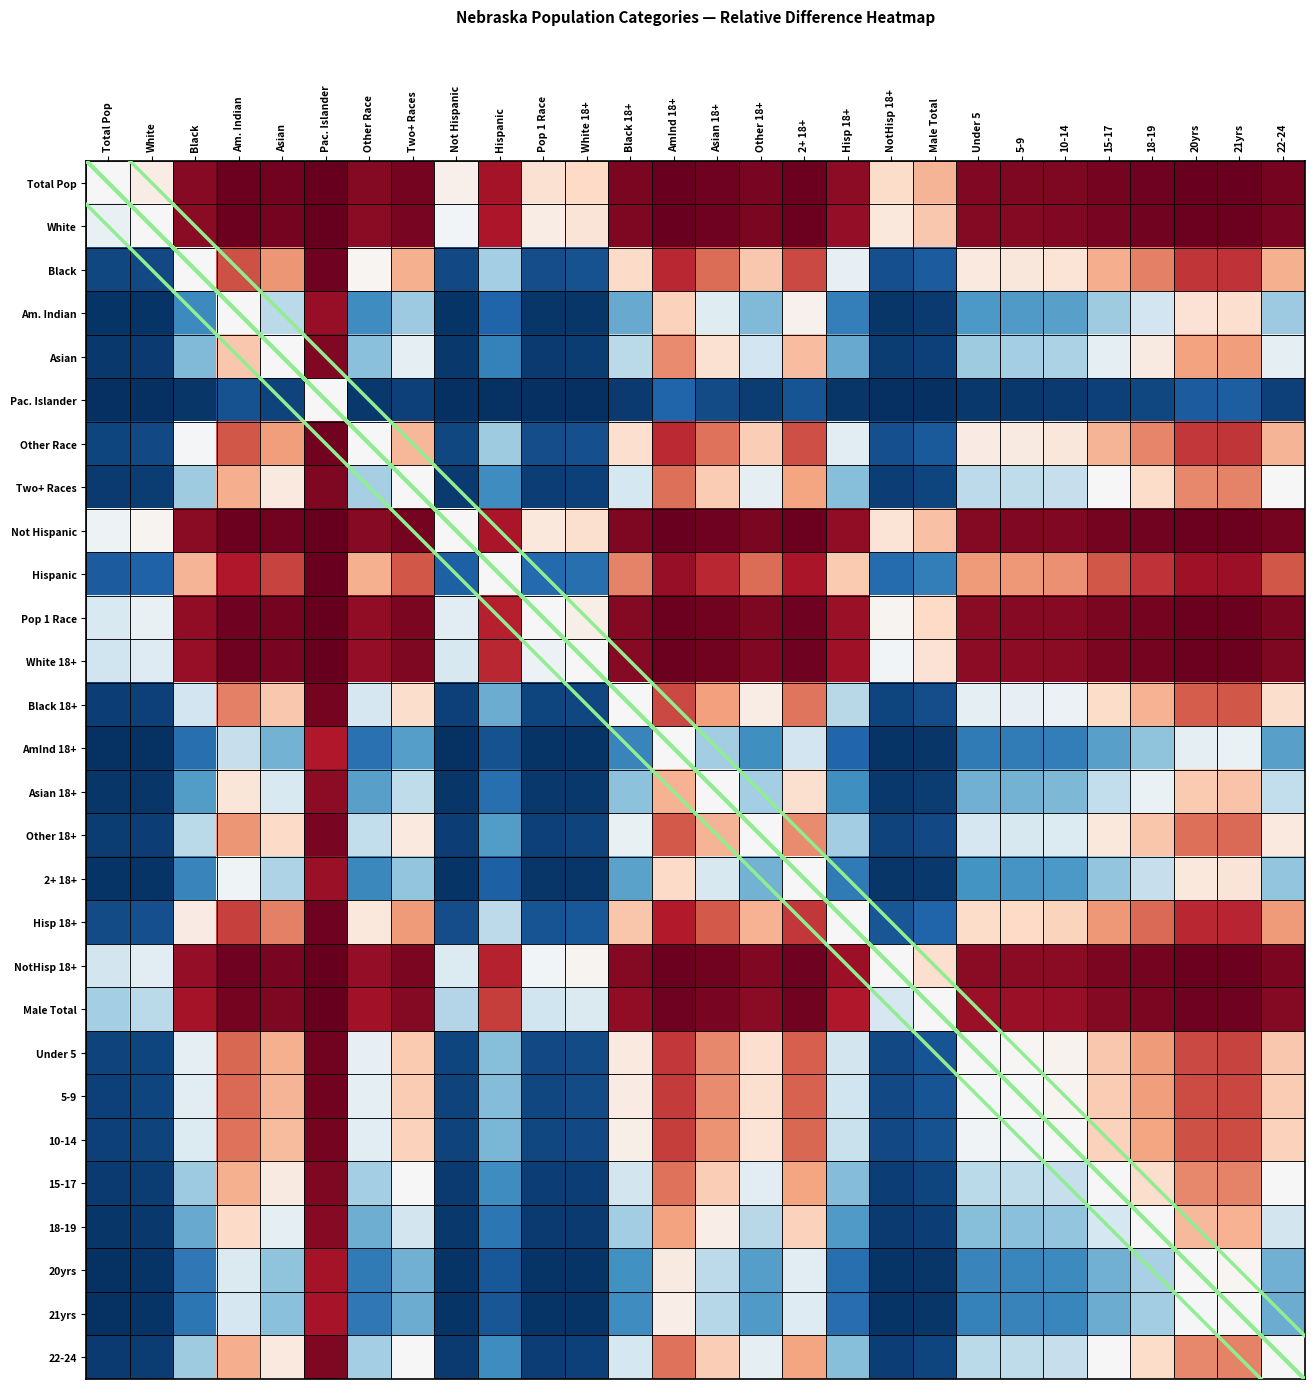

Between 10-14 and Black, which is larger?

10-14